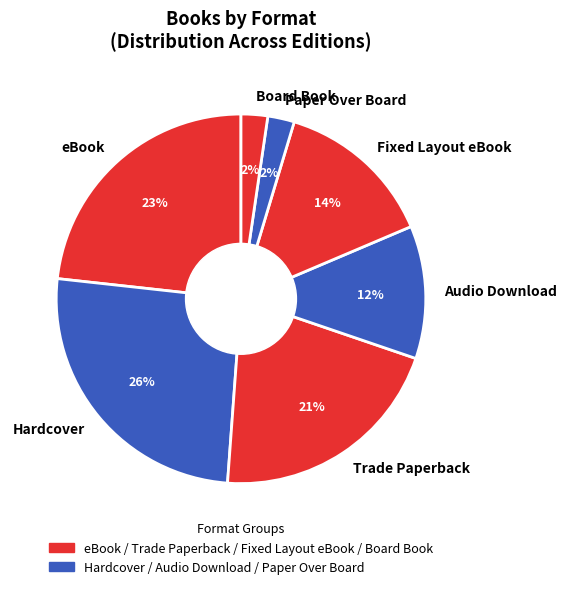

How many segments does this pie chart have?

7